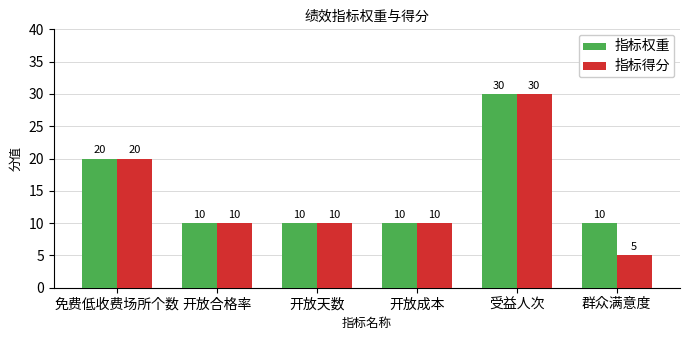

Reading left to right, what are all the values shown in this chart?

指标权重: 20	10	10	10	30	10
指标得分: 20	10	10	10	30	5